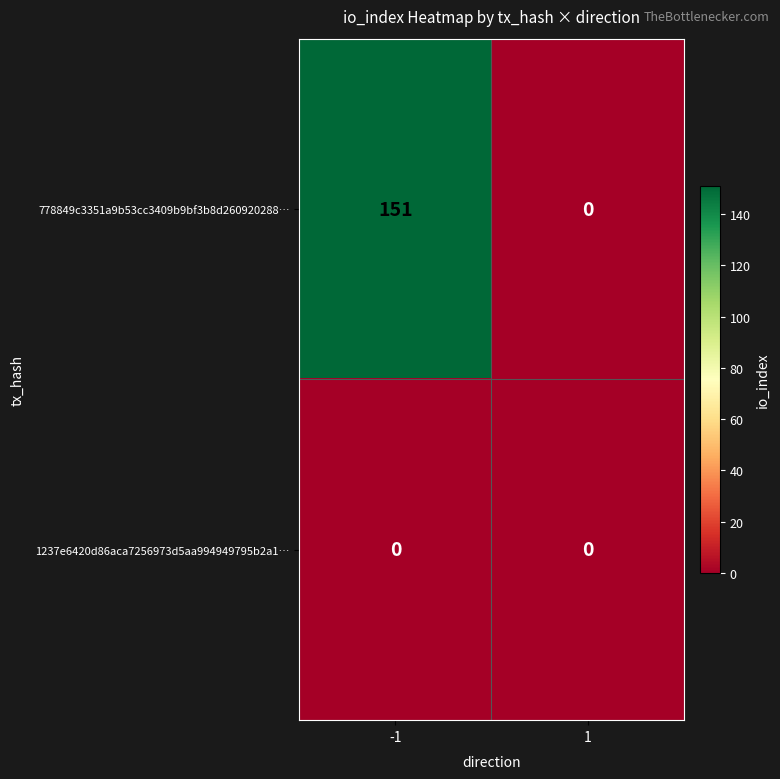

Reading left to right, transcribe all the data shown in this chart.

778849c3351a9b53cc3409b9bf3b8d260920288…: 151	0
1237e6420d86aca7256973d5aa994949795b2a1…: 0	0